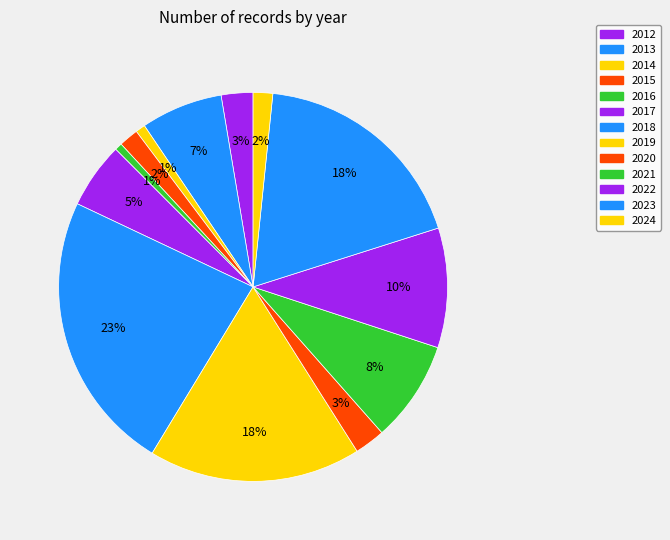

Is the sum of 2012 and 2021 greater than half?

No